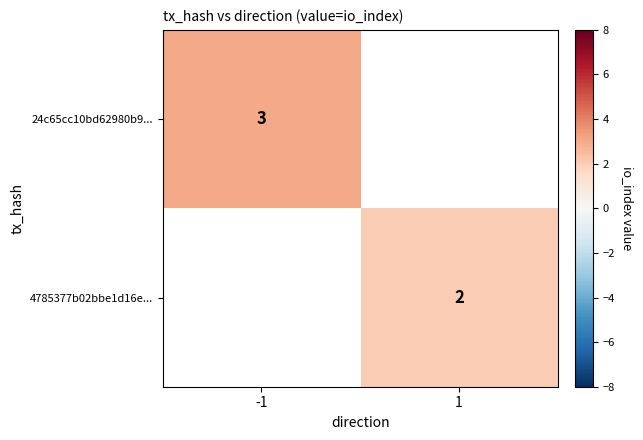

The value of 24c65cc10bd62980b9... at -1 is 3. True or false?

True